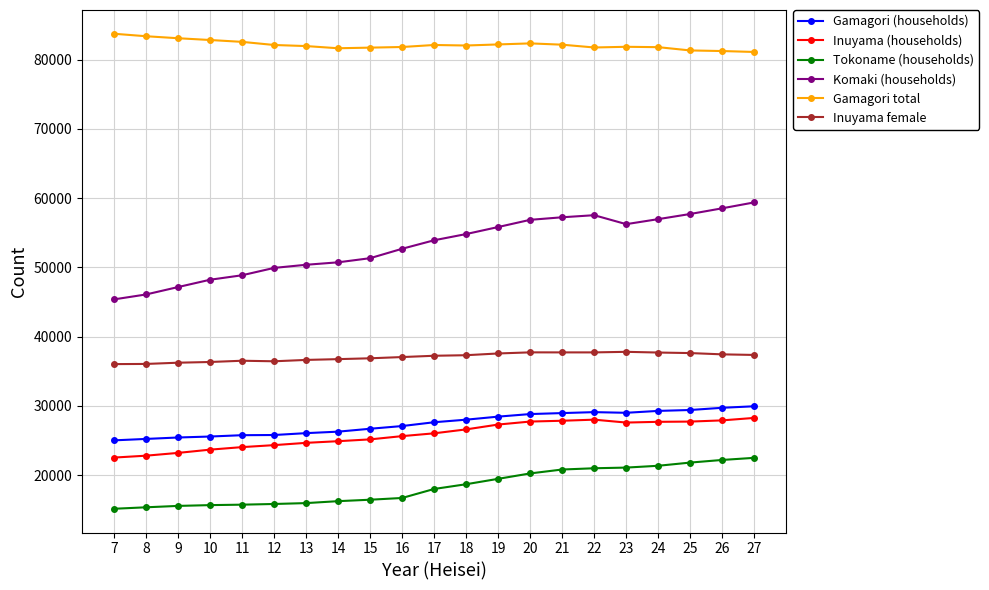

List the series in order of their peak value, highest first.

Gamagori total, Komaki (households), Inuyama female, Gamagori (households), Inuyama (households), Tokoname (households)